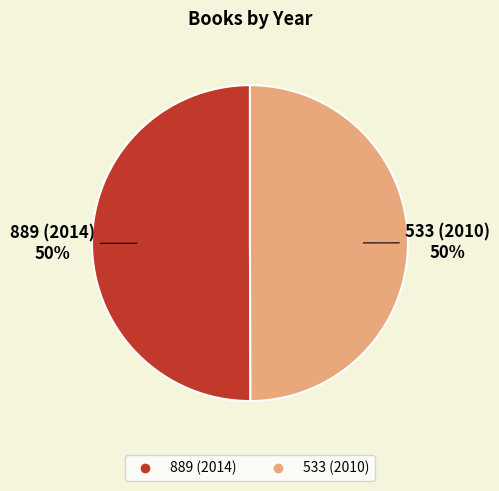

What is the ratio of the value at 533 (2010) to the value at 889 (2014)?

1.0